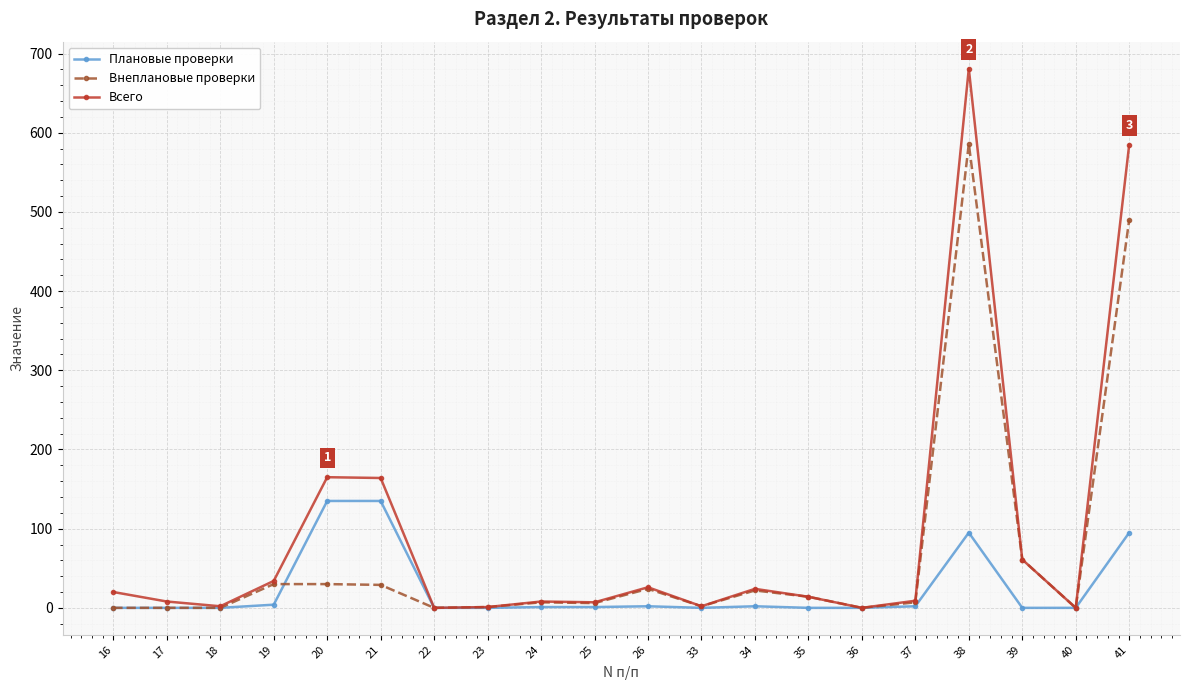

Which label corresponds to the largest value in the chart?

38